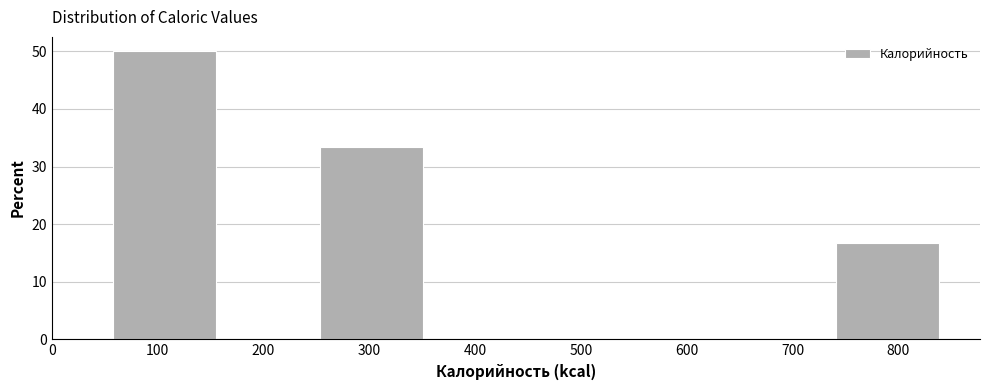

How tall is the bar that spans 740 to 840 on the x-axis? Neither the bar edges nor the heights are printed on the chart, so give them approximately, as read against the axes.

17